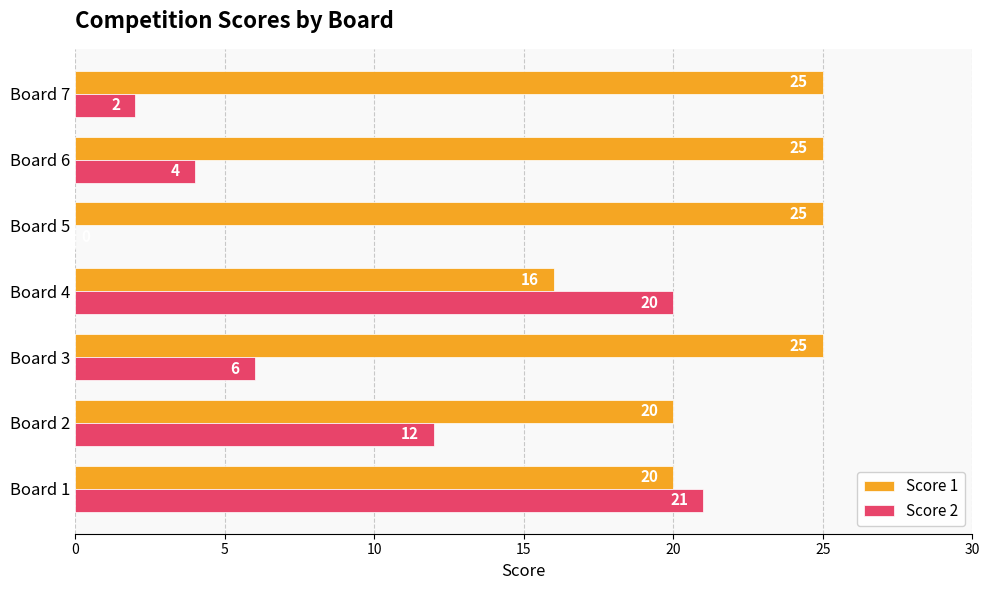

Which series has the largest total across all categories?

Score 1